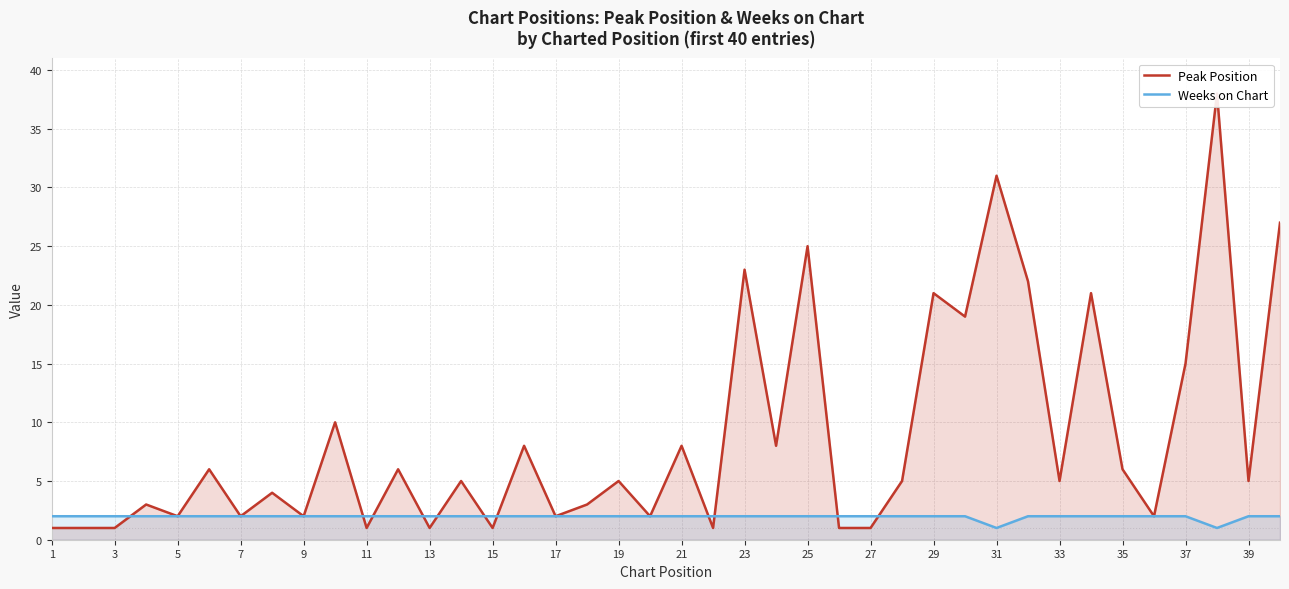

How many lines are shown in the chart?

2